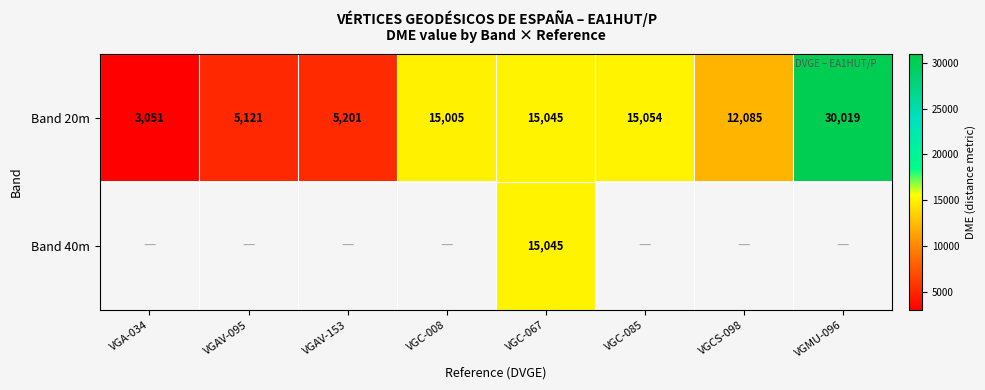

At which category is the sum across all series the highest?

VGC-067